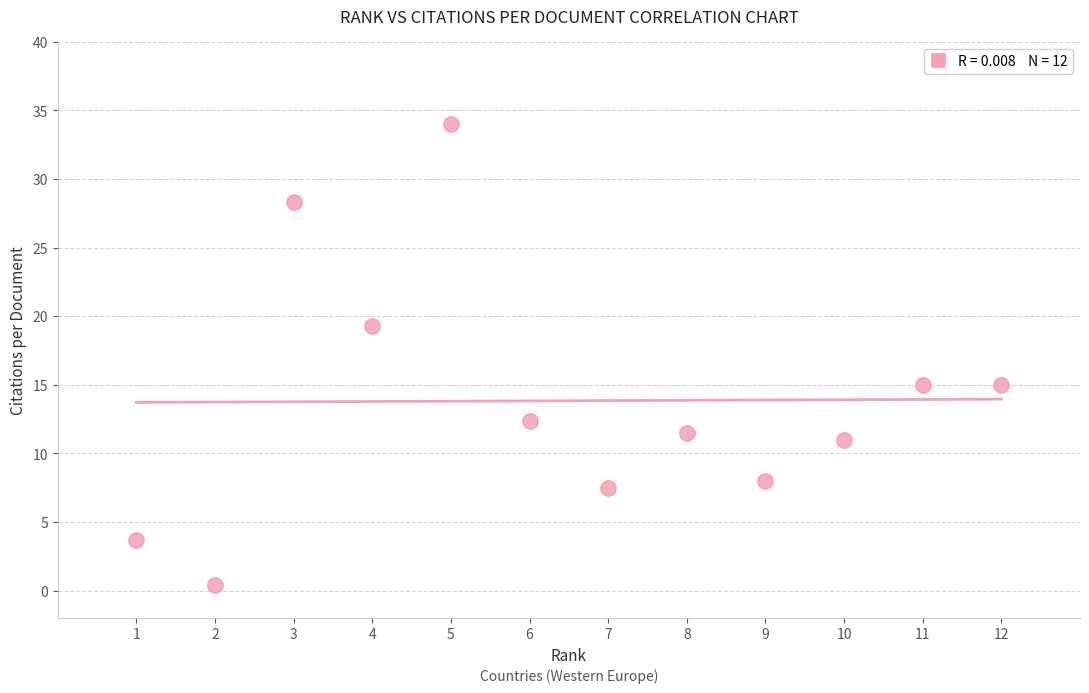

What is the range of Y values (max minus min)?

33.6